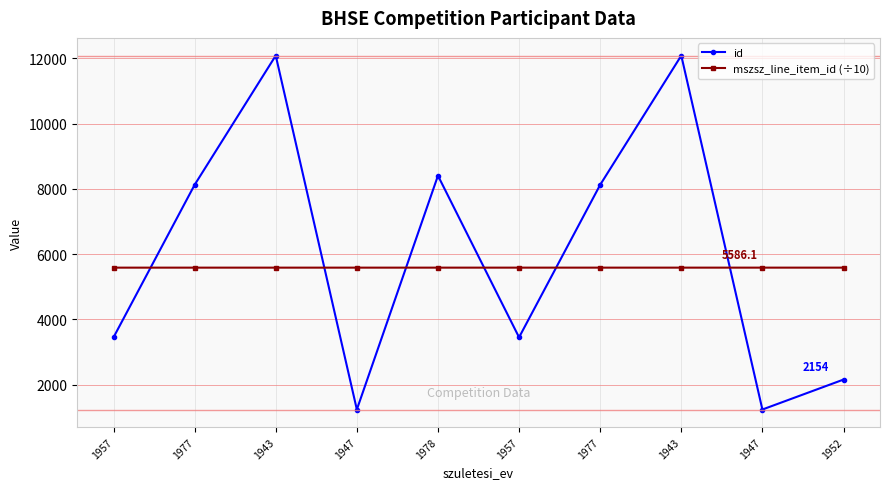

At 1977, list the series in order from largest to smallest.

id, mszsz_line_item_id (÷10)